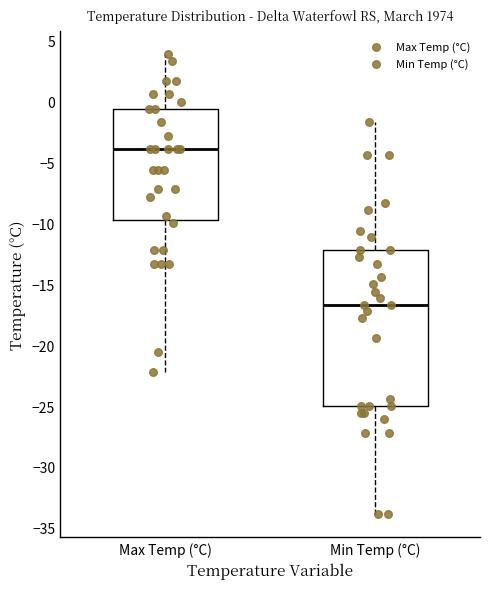

Which box's median line is the lowest?

Min Temp (°C)